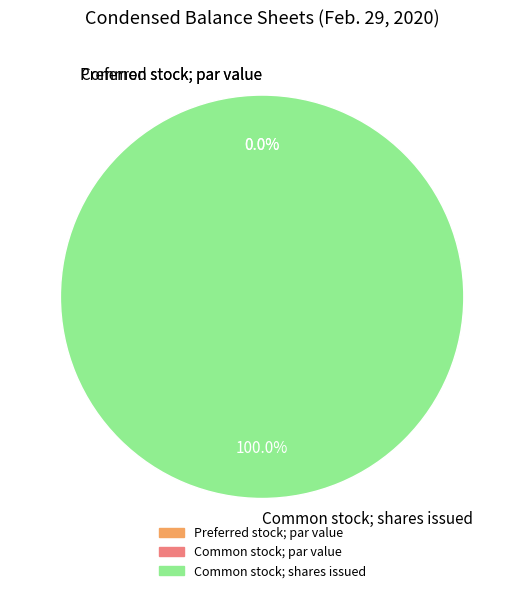

Between Preferred stock; par value and Common stock; shares issued, which is larger?

Common stock; shares issued